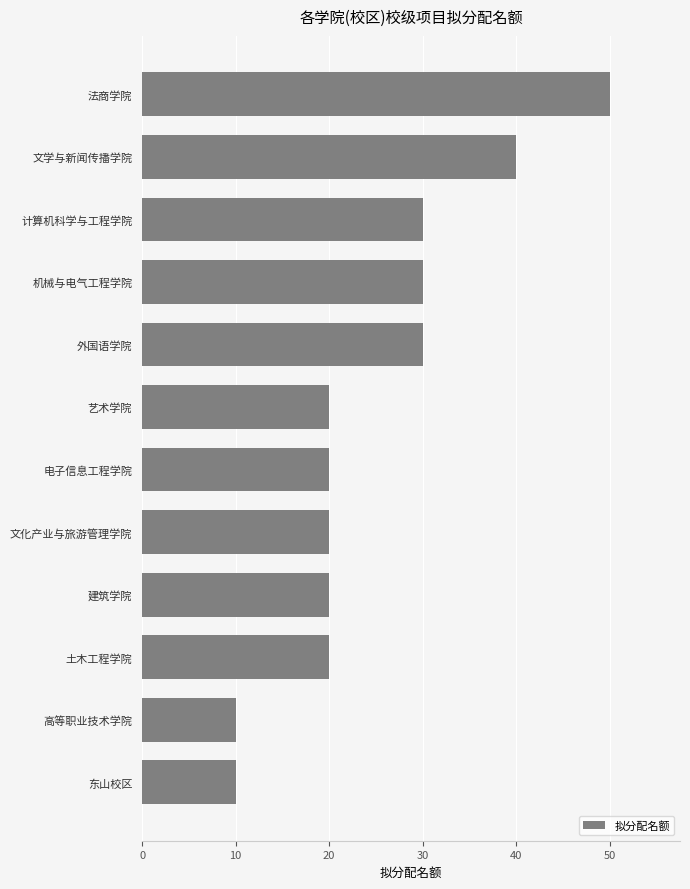

What is the smallest value displayed?

10